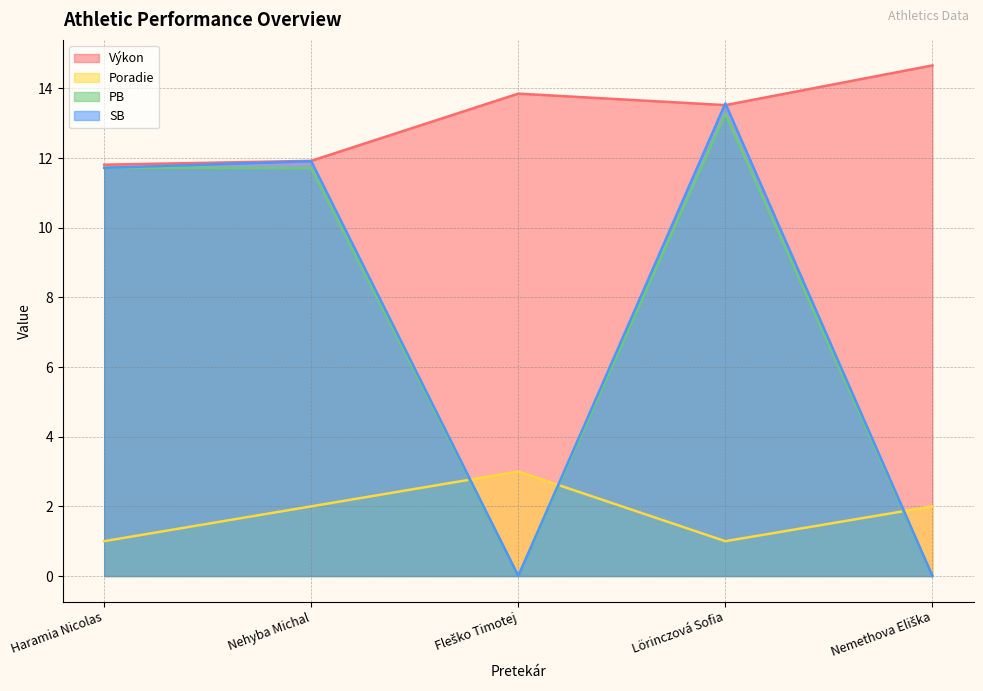

At which category does Poradie reach its first local valley?

Lörinczová Sofia